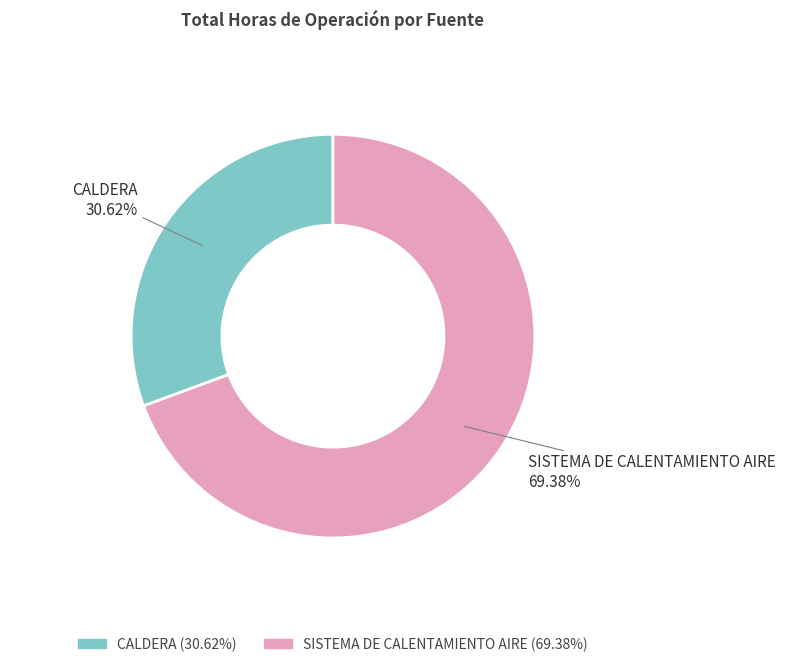

True or false: CALDERA accounts for 39% of the total.

False